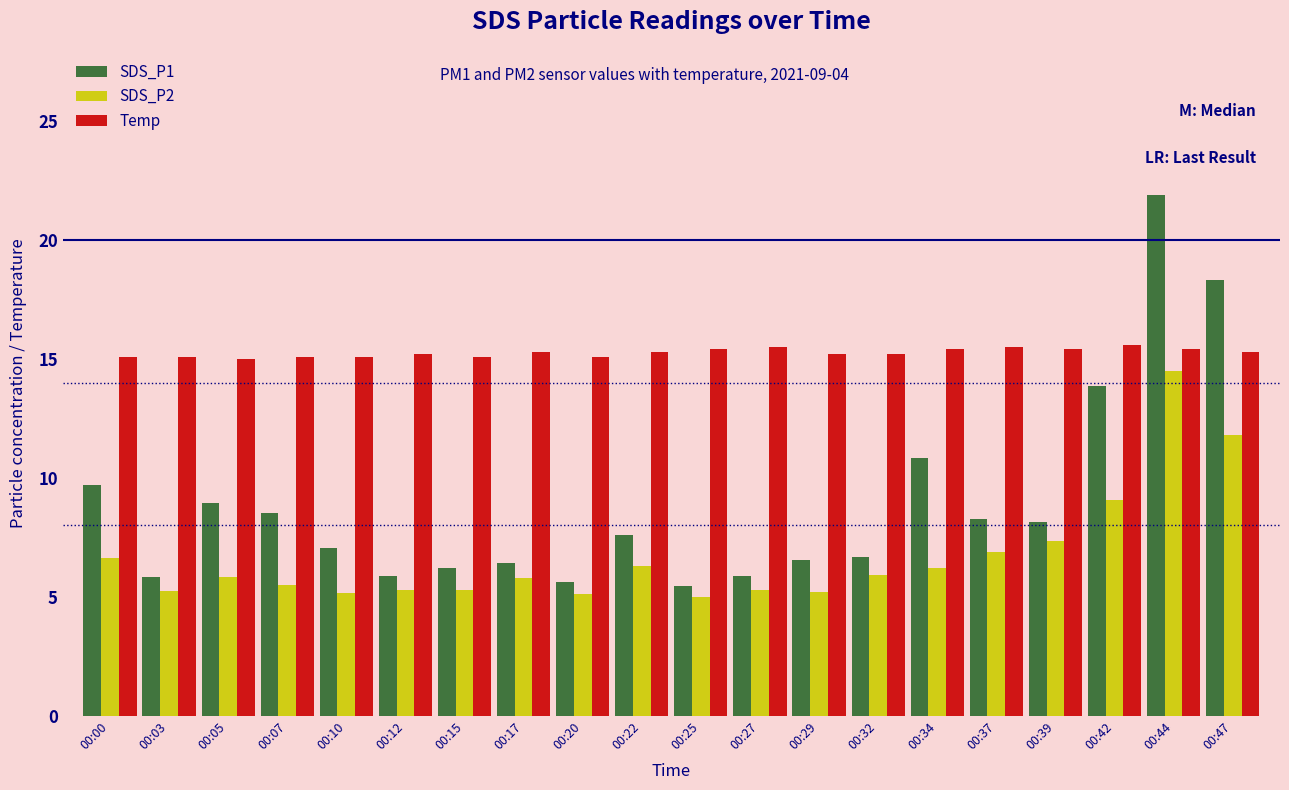

Where is SDS_P1 nearest to the value 13?

00:42